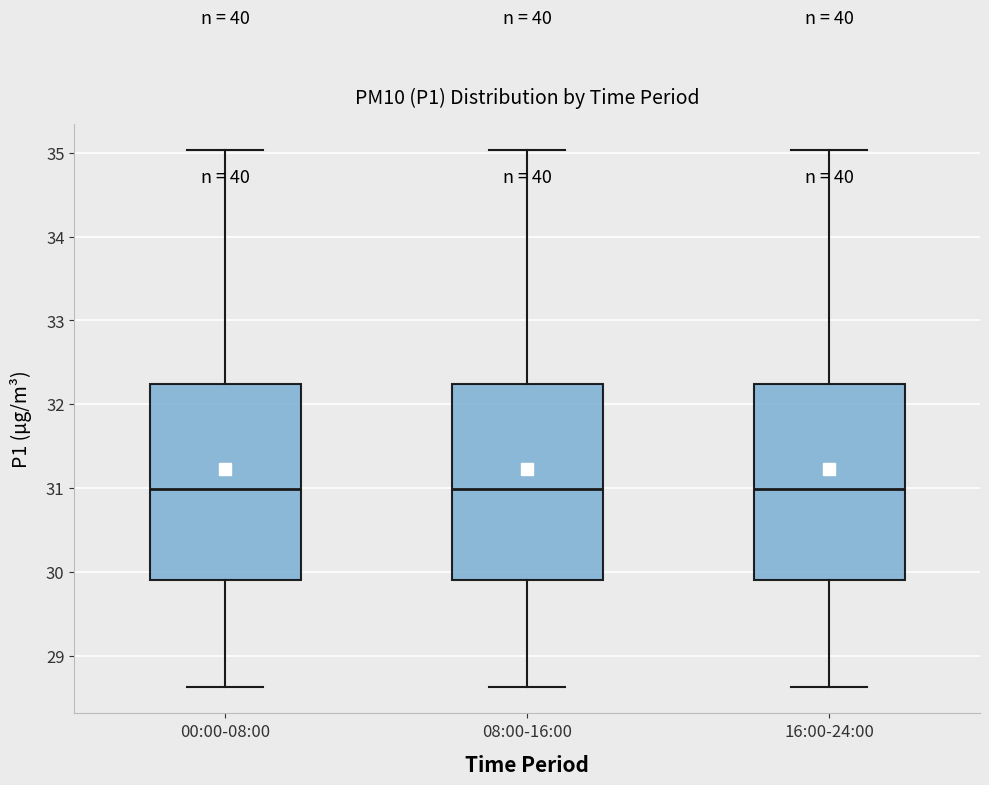

Reading left to right, read every box against the y-axis: the position of its median line, the range the box covers, and the ends of its whiskers. The values are not printed on the chart, so give them approximately, as read against the axis.

00:00-08:00: median 31.0, box 29.9 to 32.2, whiskers 28.6 to 35.0
08:00-16:00: median 31.0, box 29.9 to 32.2, whiskers 28.6 to 35.0
16:00-24:00: median 31.0, box 29.9 to 32.2, whiskers 28.6 to 35.0